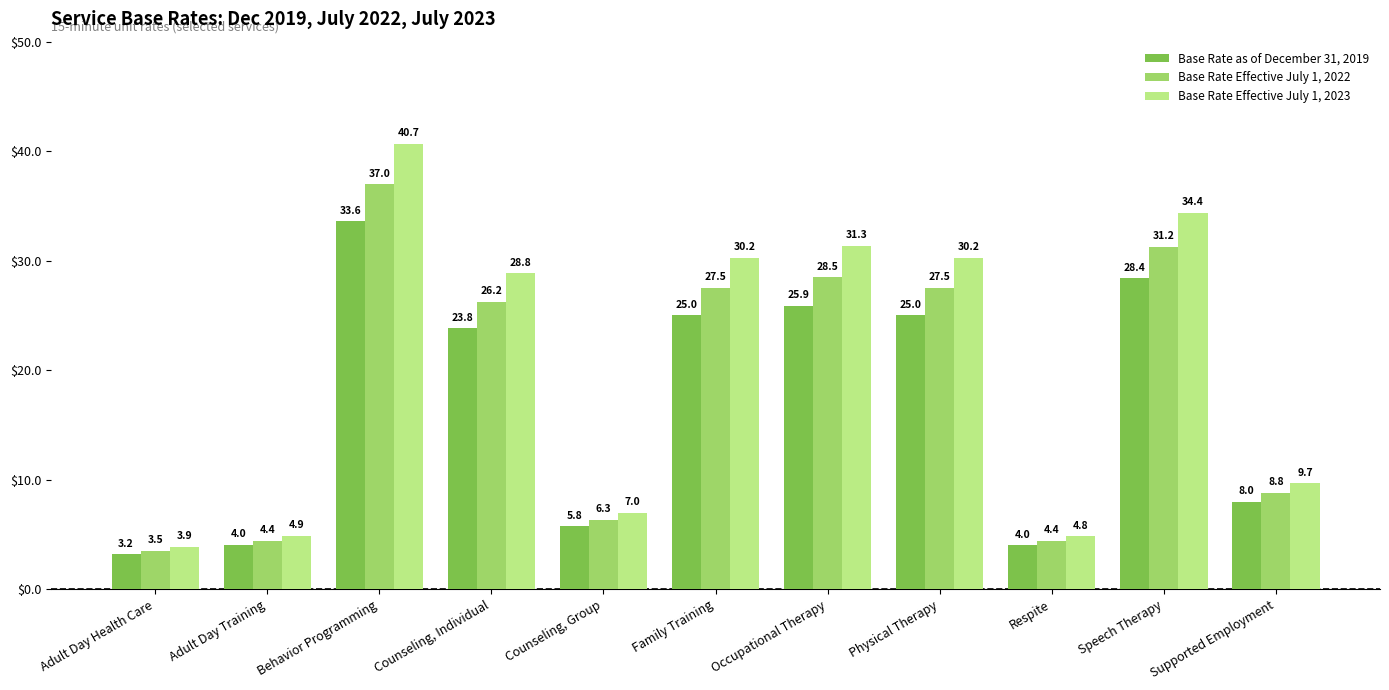

What is the value of the Base Rate Effective July 1, 2022 bar at the 8th from the left?

27.5